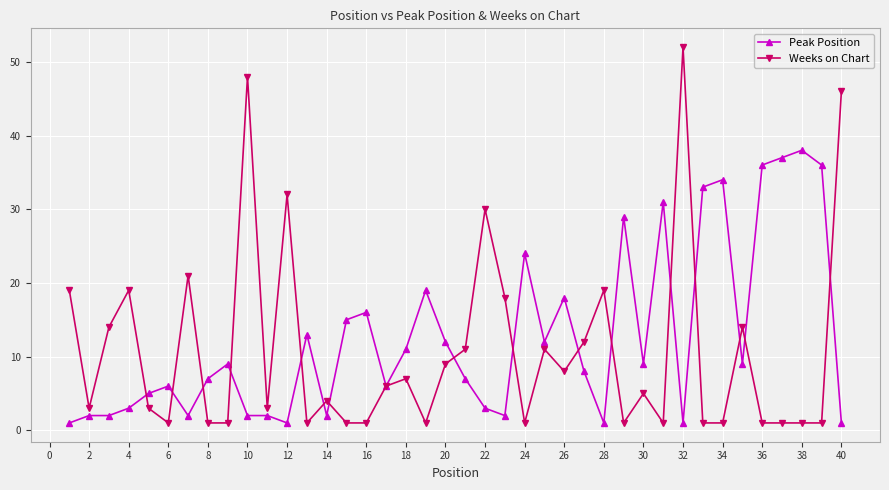

True or false: Peak Position has more than 0 interior local peaks.

True